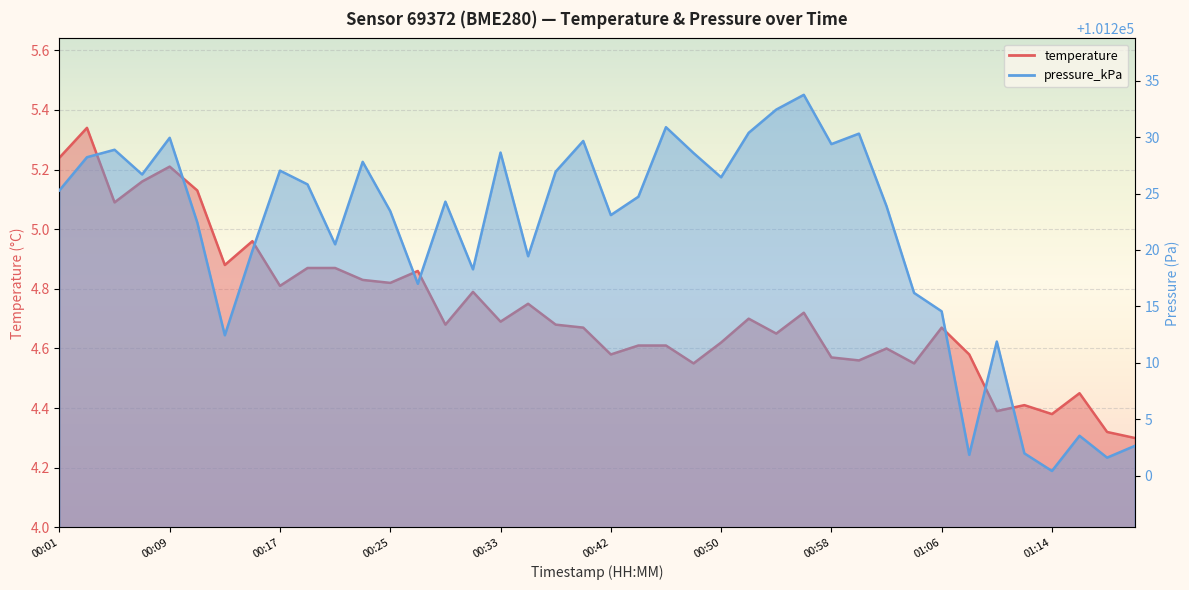

True or false: temperature and pressure_kPa intersect in this chart.

False